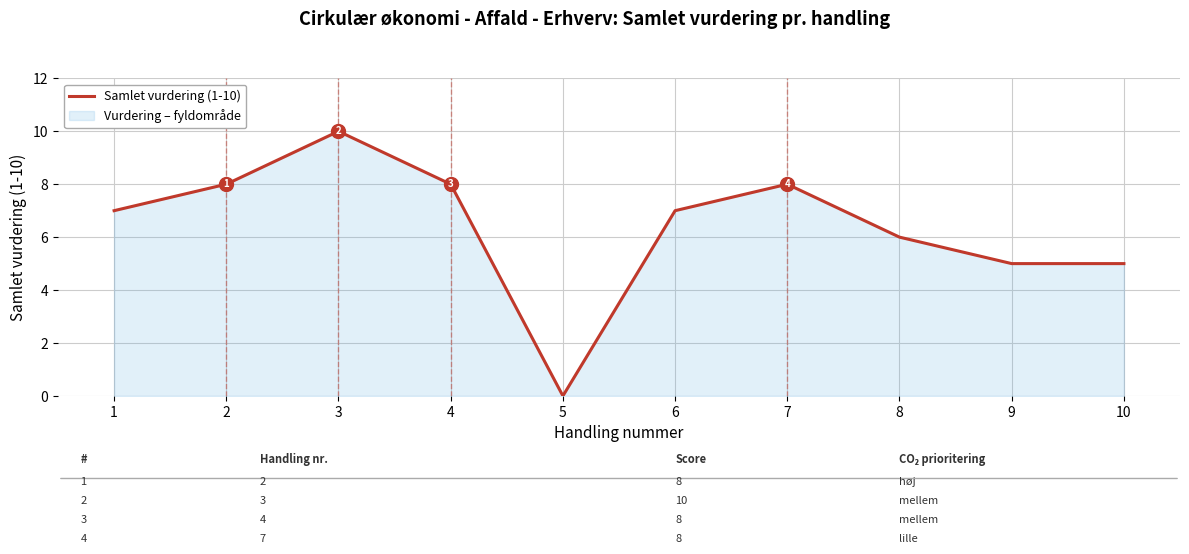

Does the chart have visible grid lines?

Yes